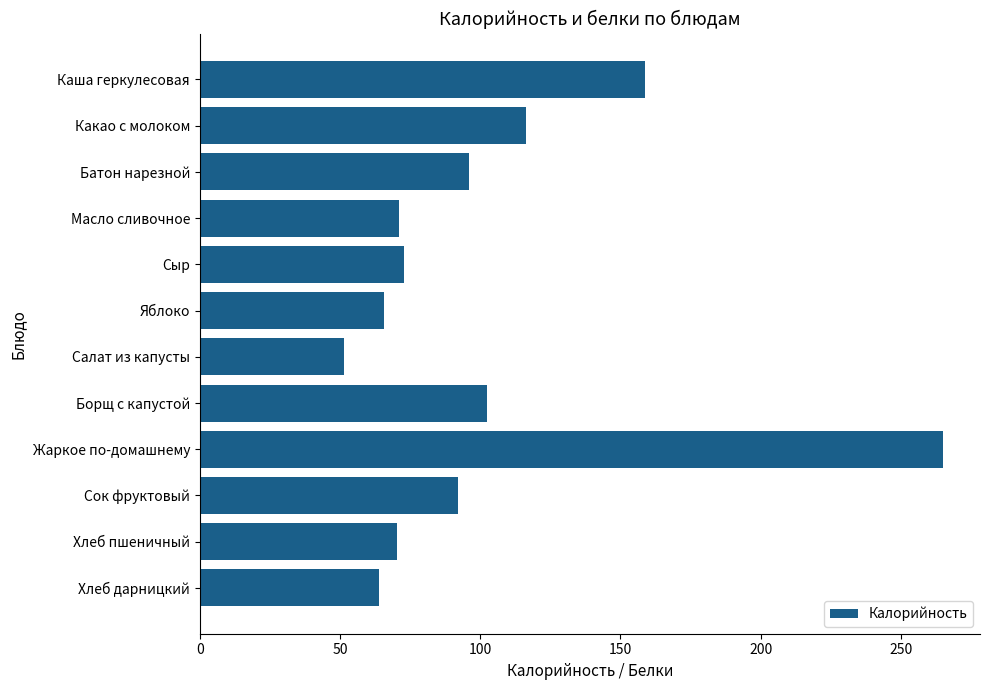

Approximately how many times larger is the value at Масло сливочное compared to Хлеб пшеничный?

1.0